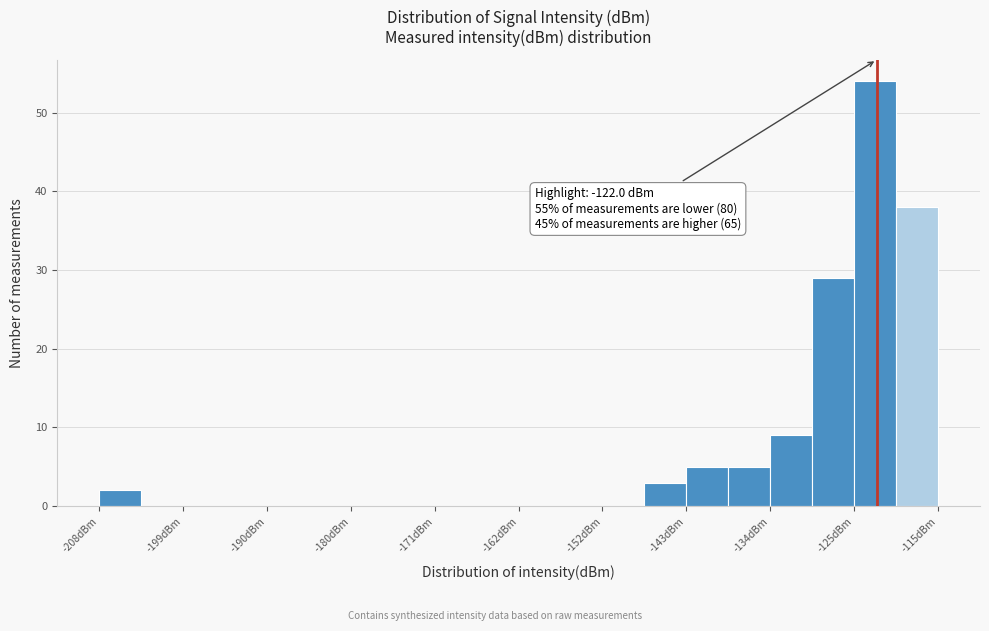

Over which range of the x-axis is the bar tallest?

-125 to -120